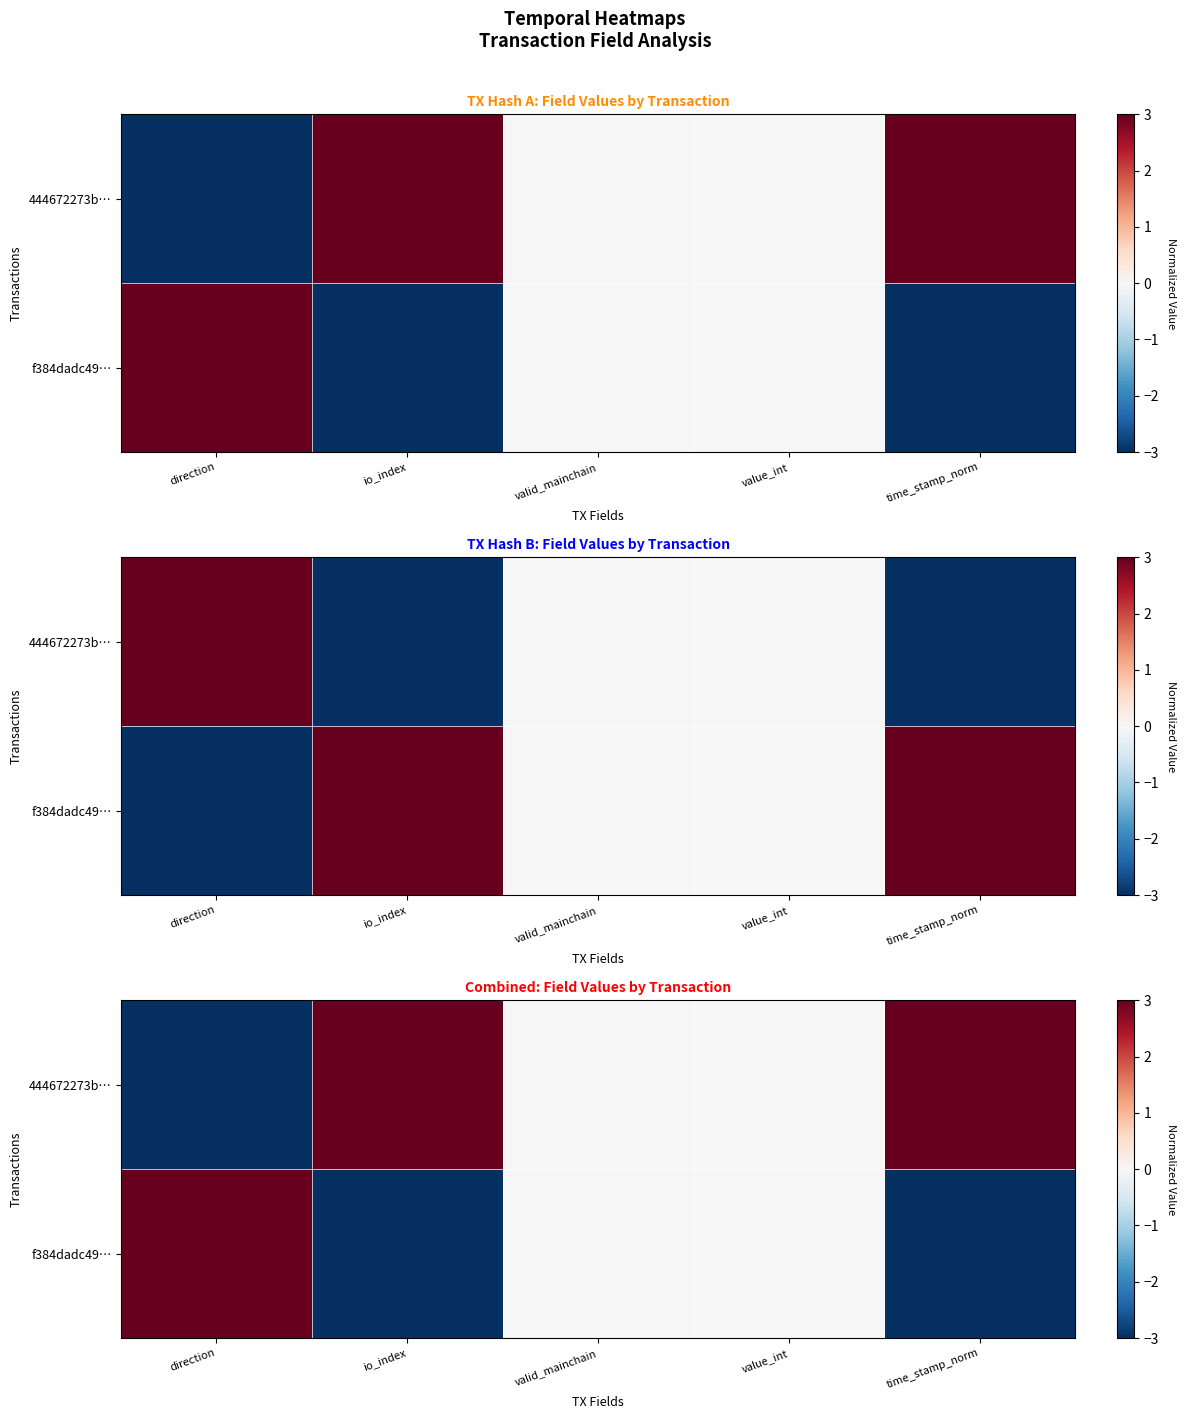

Is the value of f384dadc49… at direction greater than the value of 444672273b… at value_int?

Yes